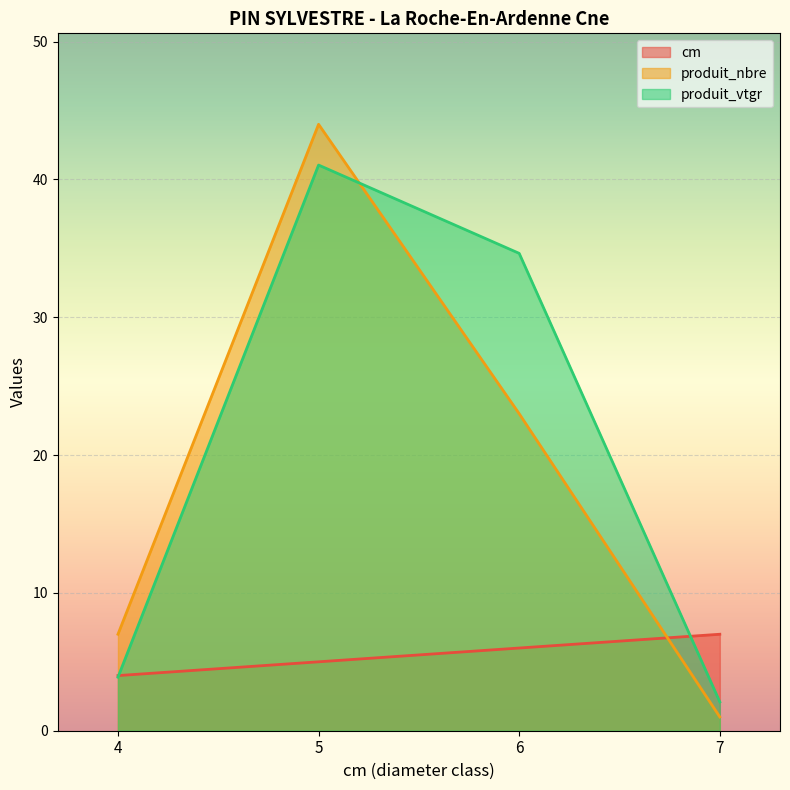

How many data points in produit_vtgr are less than 34?

2